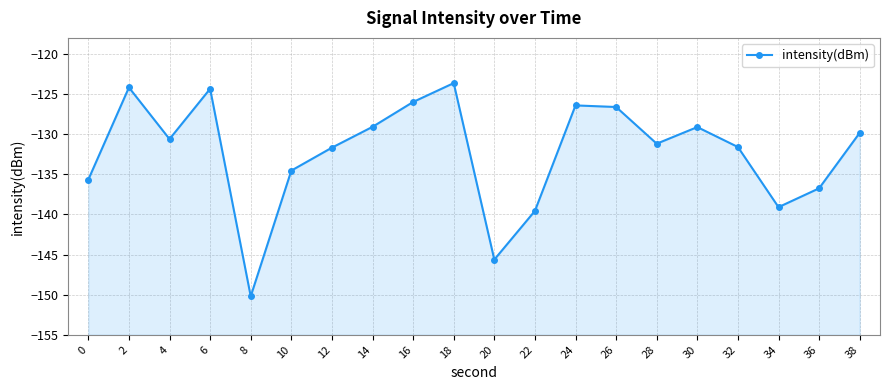

Reading right to left, extract all data points from this chart.

-129.8	-136.7	-139.1	-131.6	-129.1	-131.2	-126.6	-126.4	-139.6	-145.6	-123.6	-126.0	-129.1	-131.7	-134.5	-150.2	-124.3	-130.6	-124.2	-135.7